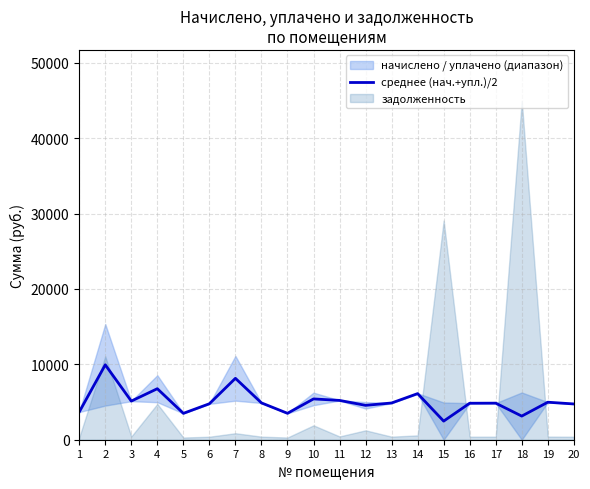

The chart shows a value of 1130.2 at 16. True or false?

False